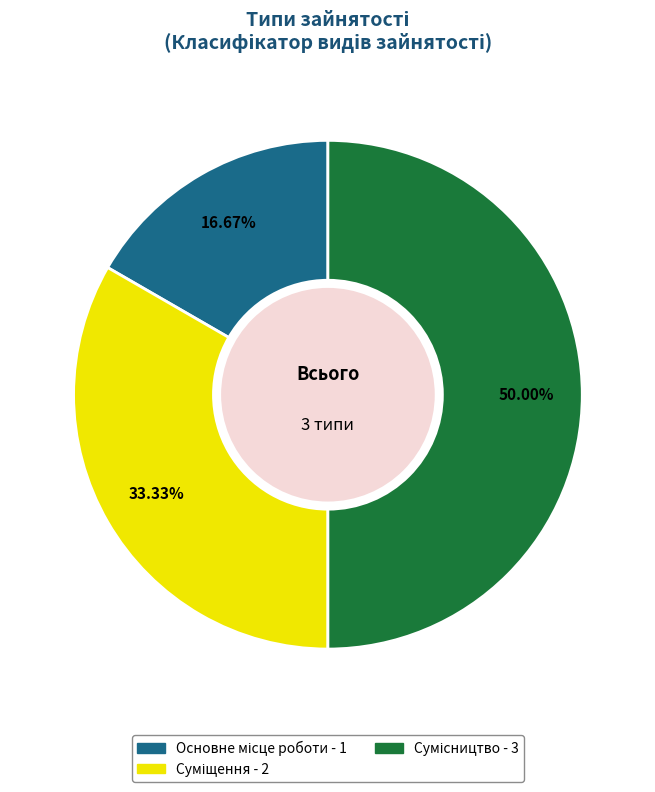

Which category has the biggest portion of the pie?

Сумісництво